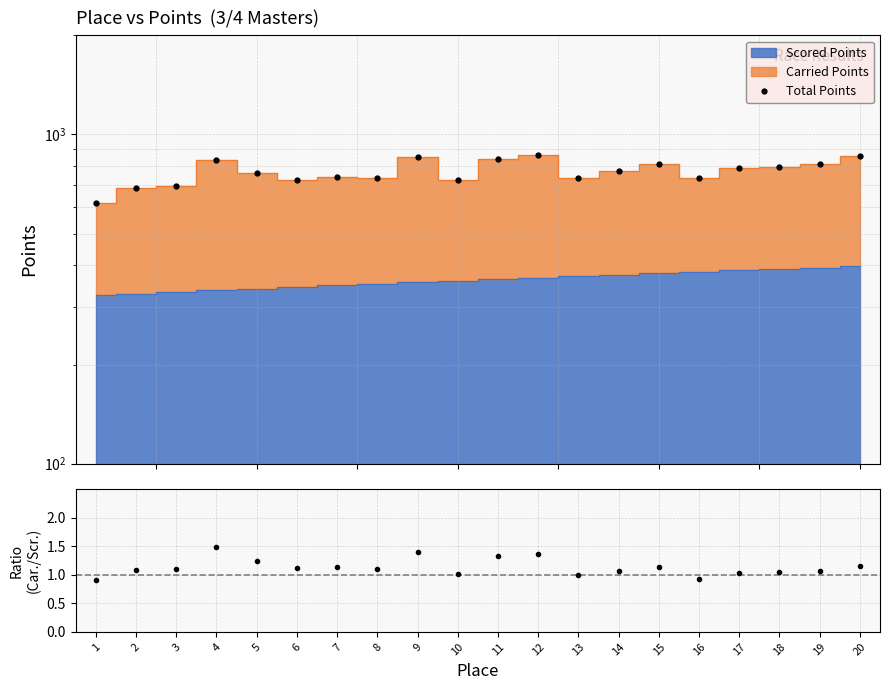

Reading left to right, extract all data points from this chart.

Total Points: 617.2	685.2	698.1	836.0	762.1	729.5	743.0	736.8	855.4	725.8	843.0	867.1	738.5	776.8	810.8	736.9	788.3	798.7	815.0	857.1
Carried/Scored: 0.9	1.1	1.1	1.5	1.2	1.1	1.1	1.1	1.4	1.0	1.3	1.4	1.0	1.1	1.1	0.9	1.0	1.0	1.1	1.2